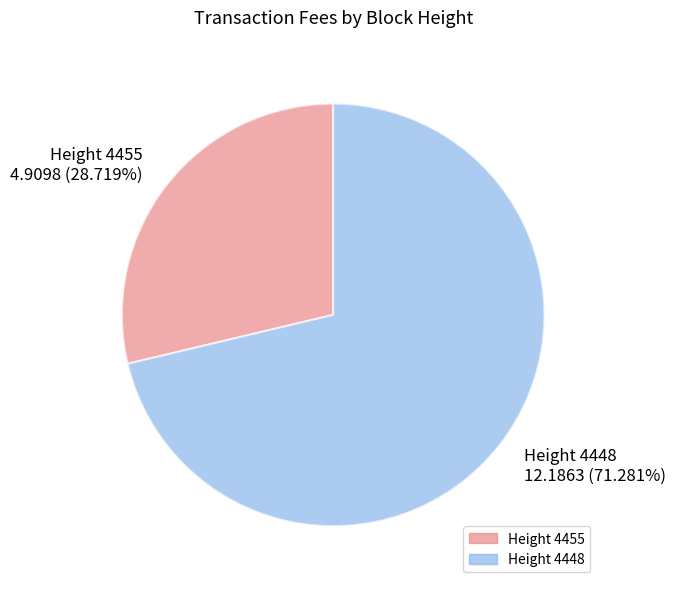

Is there a majority slice in this chart?

Yes